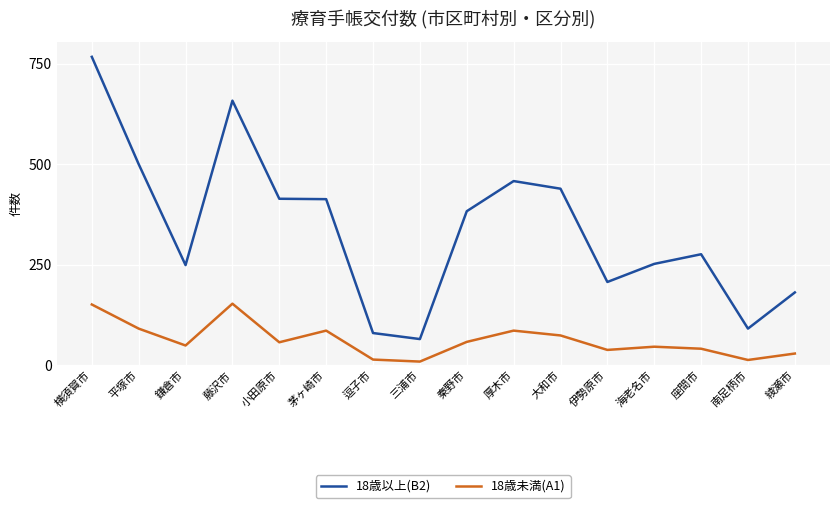

What is the spread (max minus min) of values at 鎌倉市?

200